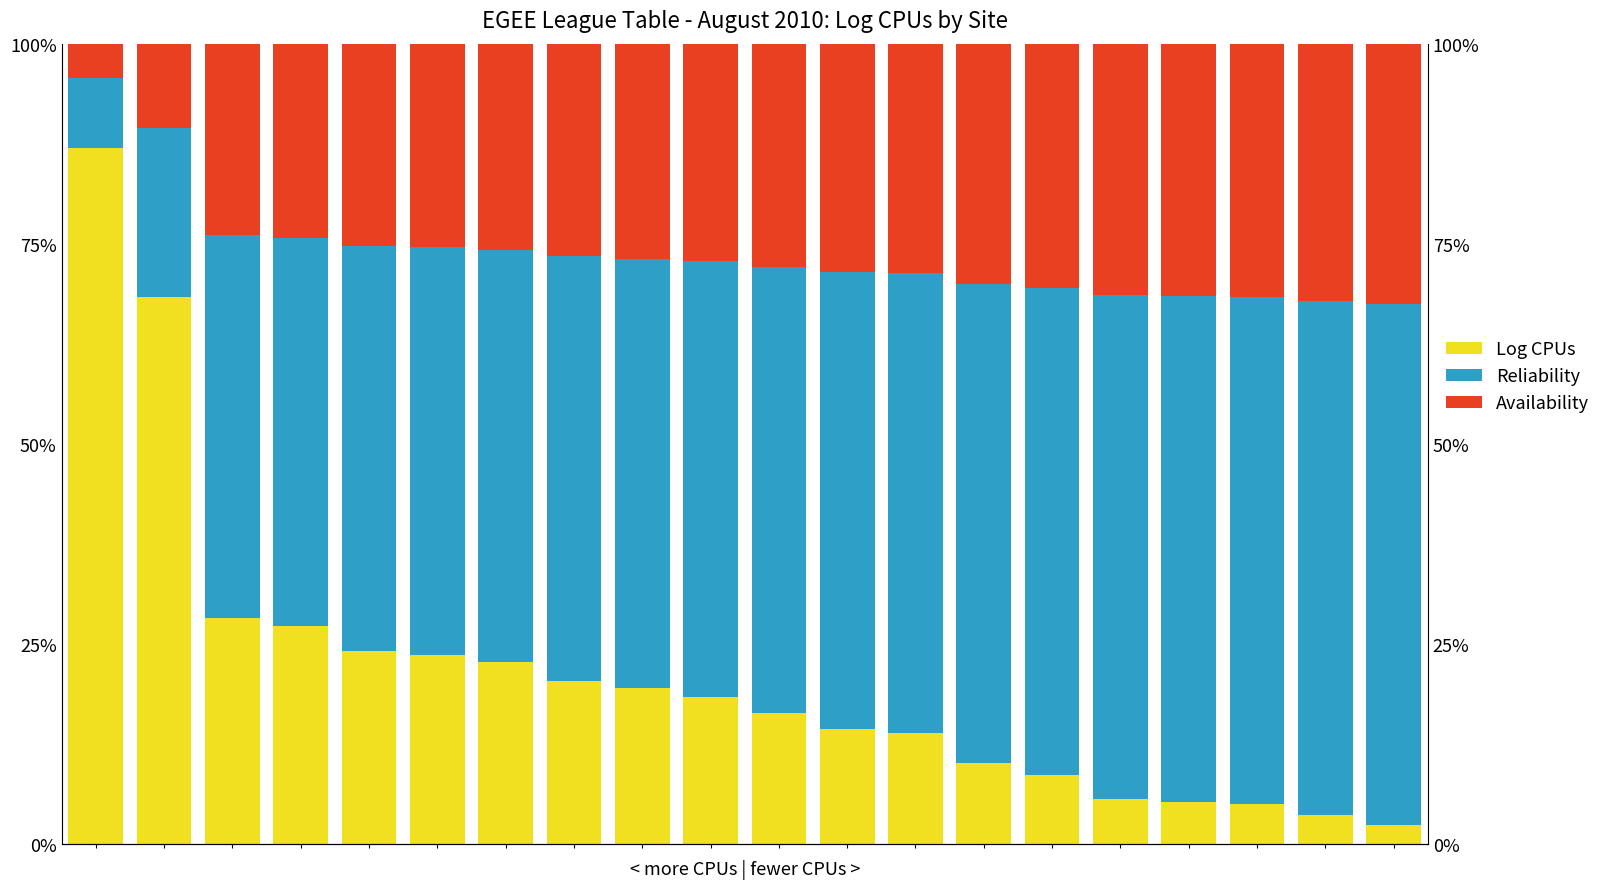

What is the smallest value displayed?

2.4